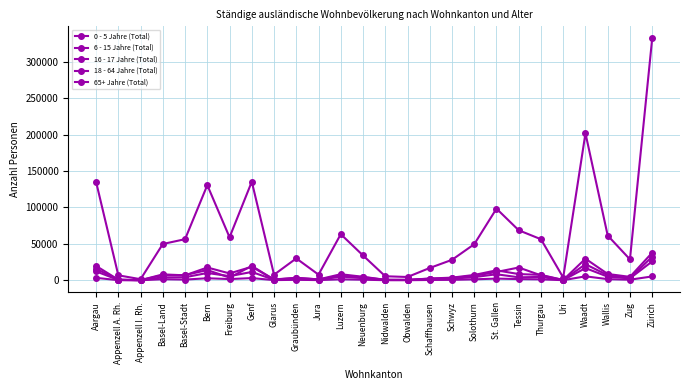

List the labels in order of 65+ Jahre (Total) value, largest first.

Zürich, Waadt, Genf, Tessin, Aargau, Bern, St. Gallen, Basel-Stadt, Basel-Land, Wallis, Thurgau, Solothurn, Luzern, Neuenburg, Freiburg, Graubünden, Schwyz, Zug, Schaffhausen, Jura, Glarus, Appenzell A. Rh., Nidwalden, Obwalden, Uri, Appenzell I. Rh.